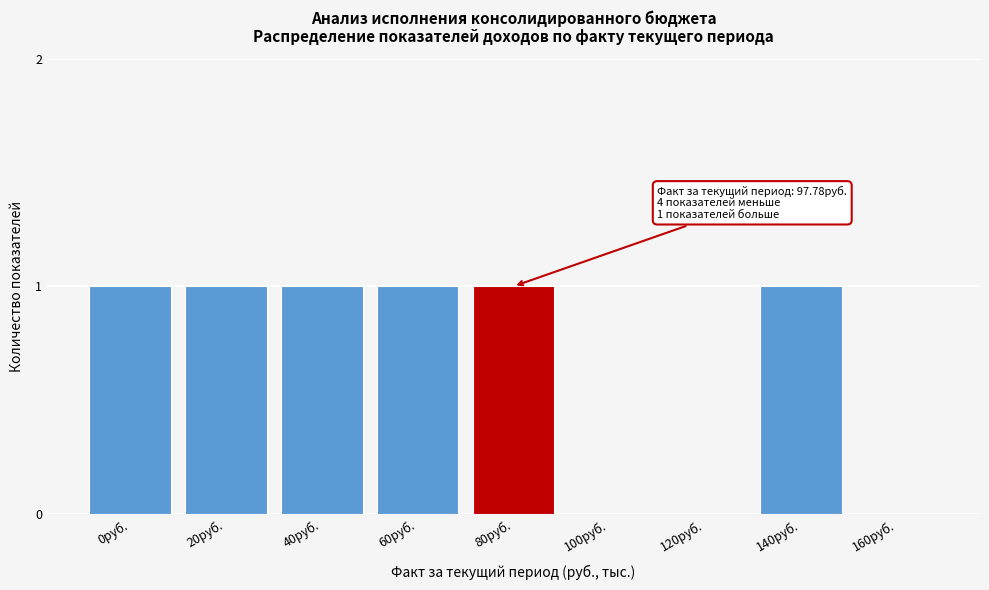

Reading left to right, what are all the values shown in this chart?

0руб.=1	20руб.=1	40руб.=1	60руб.=1	80руб.=1	100руб.=0	120руб.=0	140руб.=1	160руб.=0